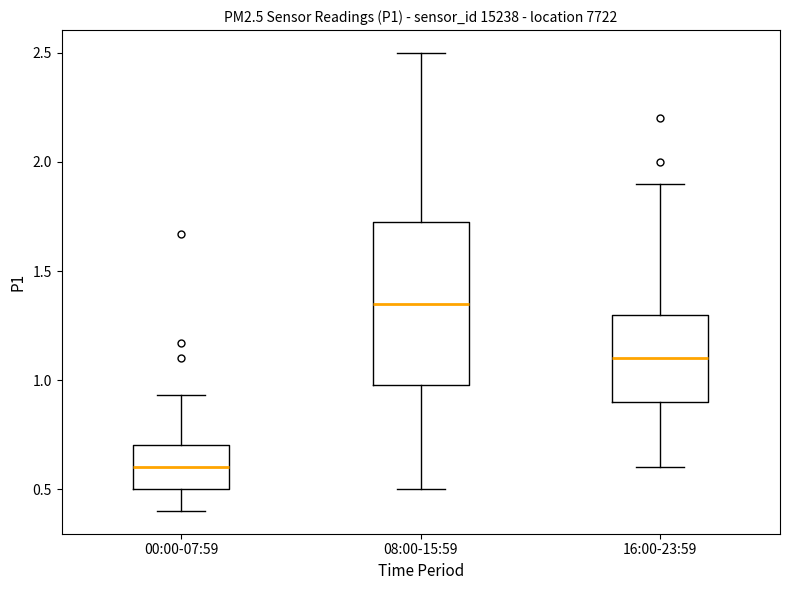

Which box is the tallest, from its lower edge to its upper edge?

08:00-15:59